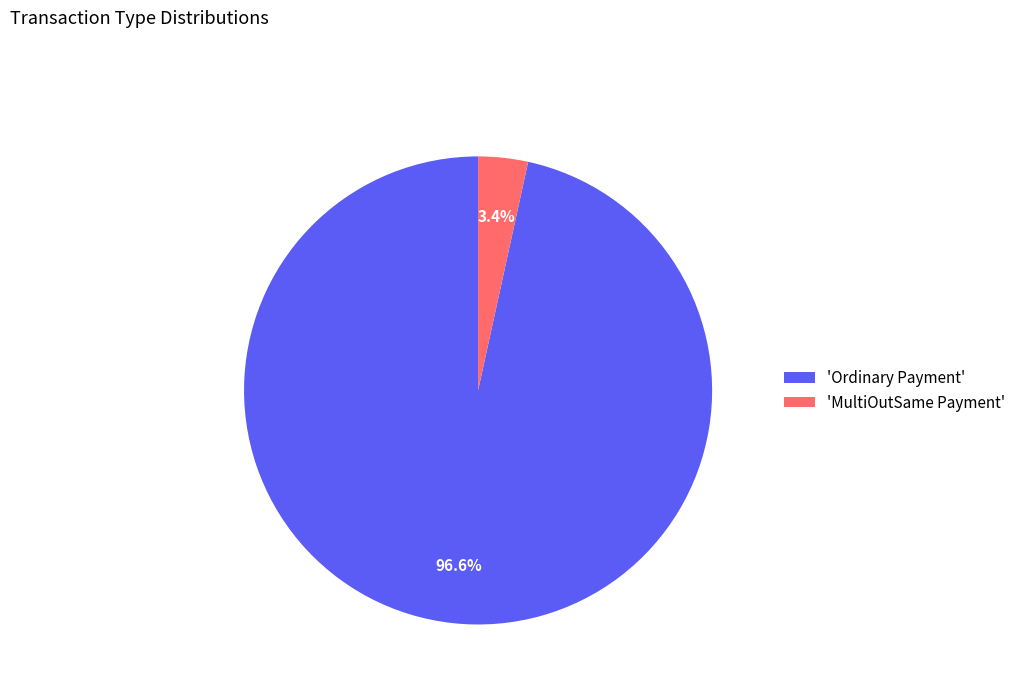

What portion of the pie excludes 'MultiOutSame Payment'?

96.6%